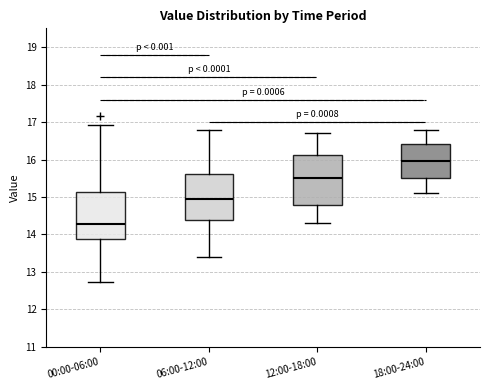

Reading left to right, read every box against the y-axis: the position of its median line, the range the box covers, and the ends of its whiskers. The values are not printed on the chart, so give them approximately, as read against the axis.

00:00-06:00: median 14.3, box 13.9 to 15.1, whiskers 12.7 to 16.9
06:00-12:00: median 15.0, box 14.4 to 15.6, whiskers 13.4 to 16.8
12:00-18:00: median 15.5, box 14.8 to 16.1, whiskers 14.3 to 16.7
18:00-24:00: median 16.0, box 15.5 to 16.4, whiskers 15.1 to 16.8